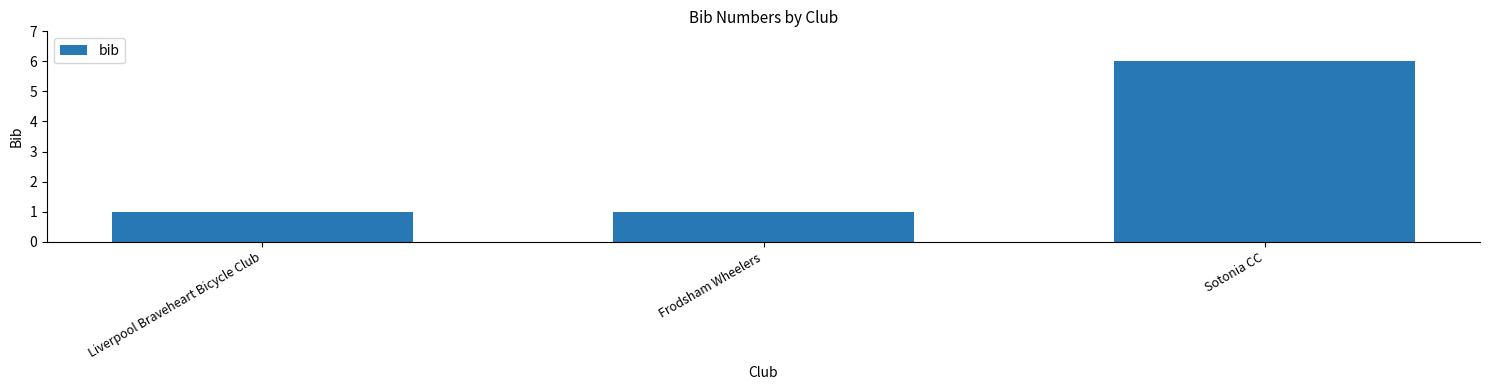

What is the difference between the maximum and minimum values?

5